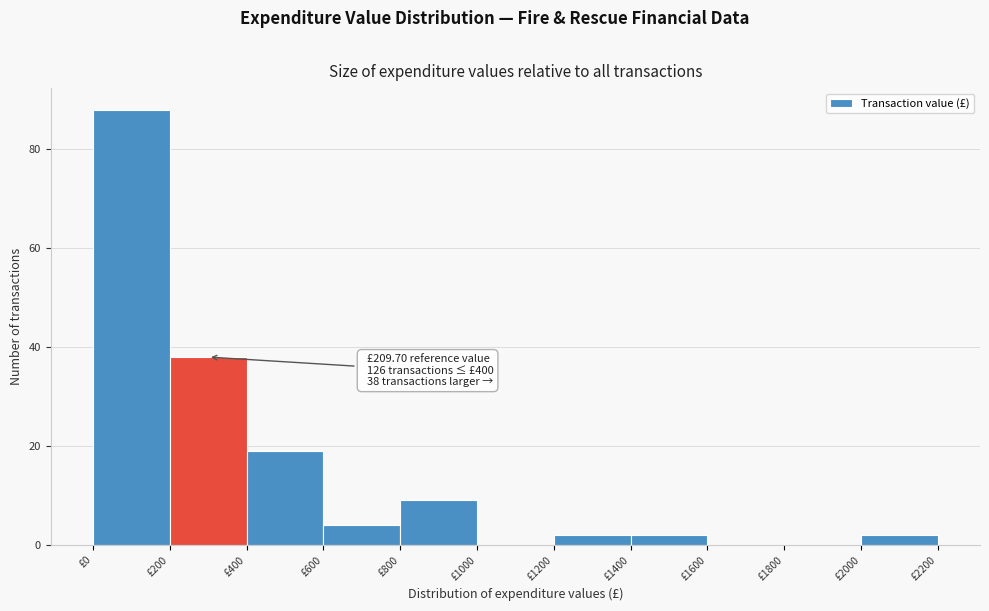

Which range on the x-axis has the tallest bar?

0 to 200